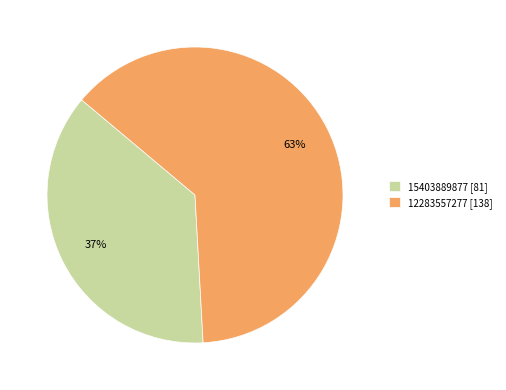

How many segments does this pie chart have?

2